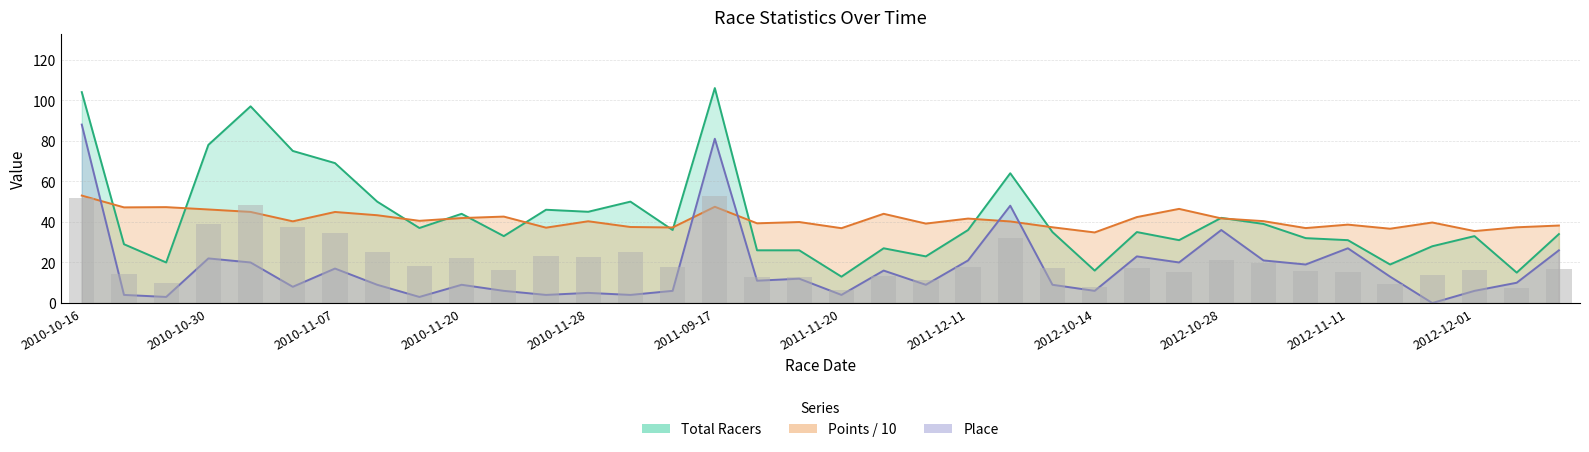

What is the difference between the Place values at 13 and 5?

4.0